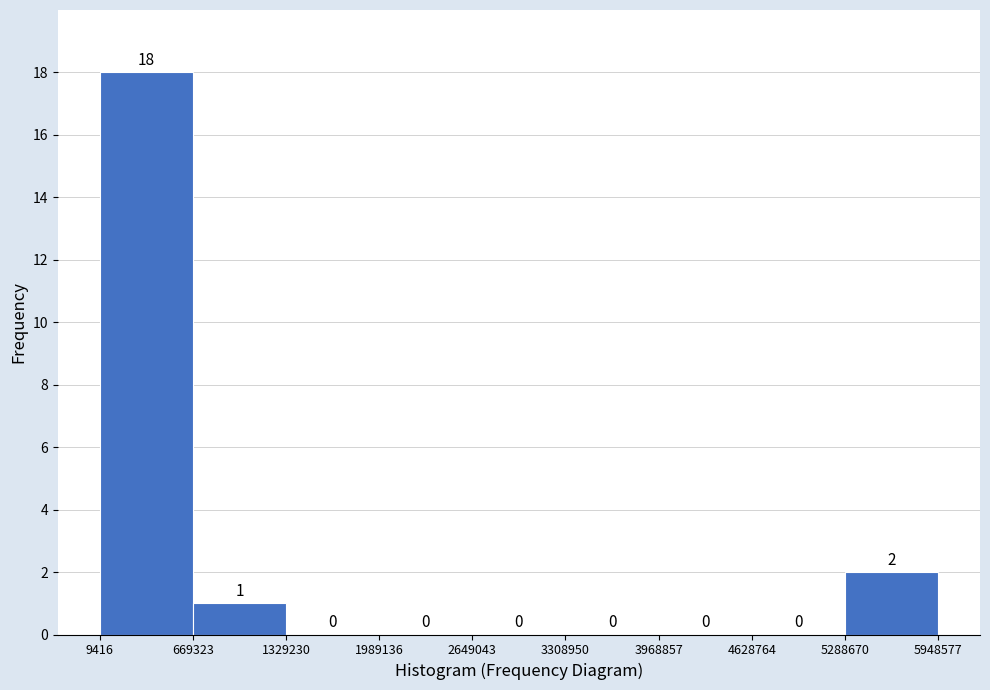

Reading left to right, list every bar in this chart as the range it spans on the x-axis followed by its height.

9416 to 669323: 18
669323 to 1329230: 1
1329230 to 1989136: 0
1989136 to 2649043: 0
2649043 to 3308950: 0
3308950 to 3968857: 0
3968857 to 4628764: 0
4628764 to 5288670: 0
5288670 to 5948577: 2